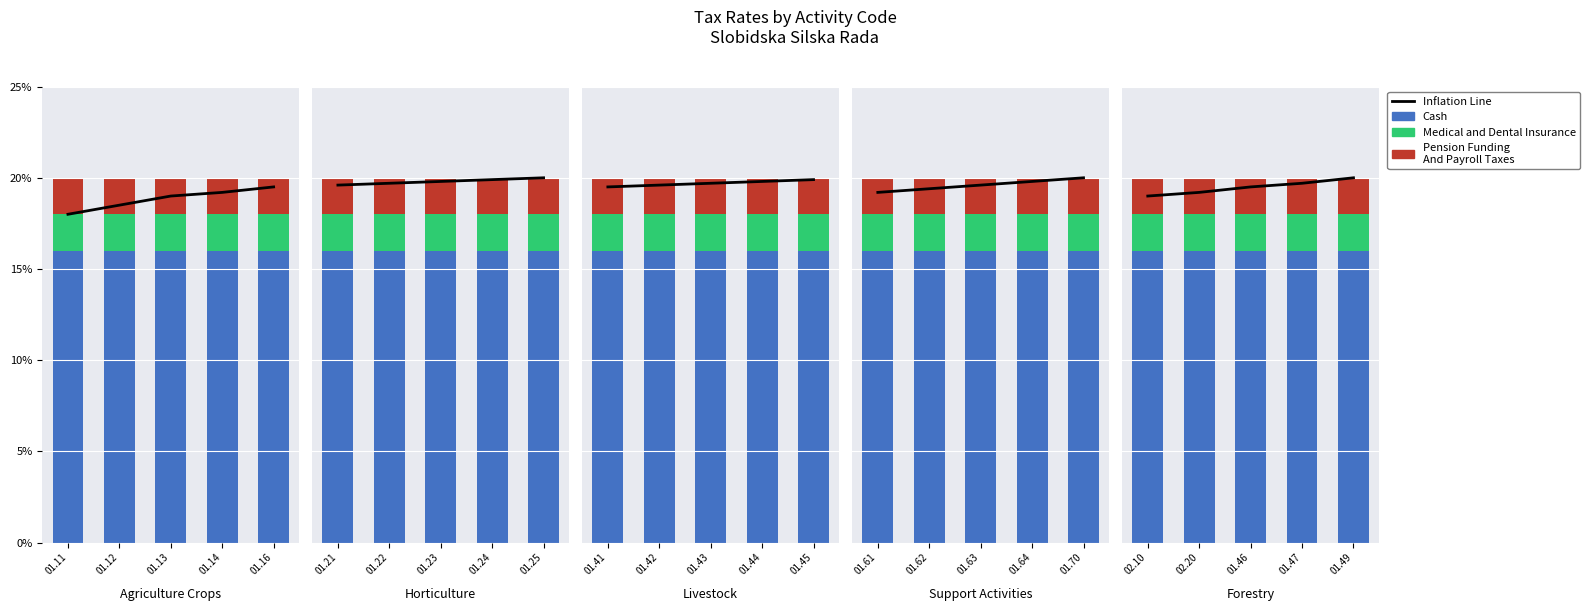

What is the lowest value of the Medical and Dental Insurance series?

2.0